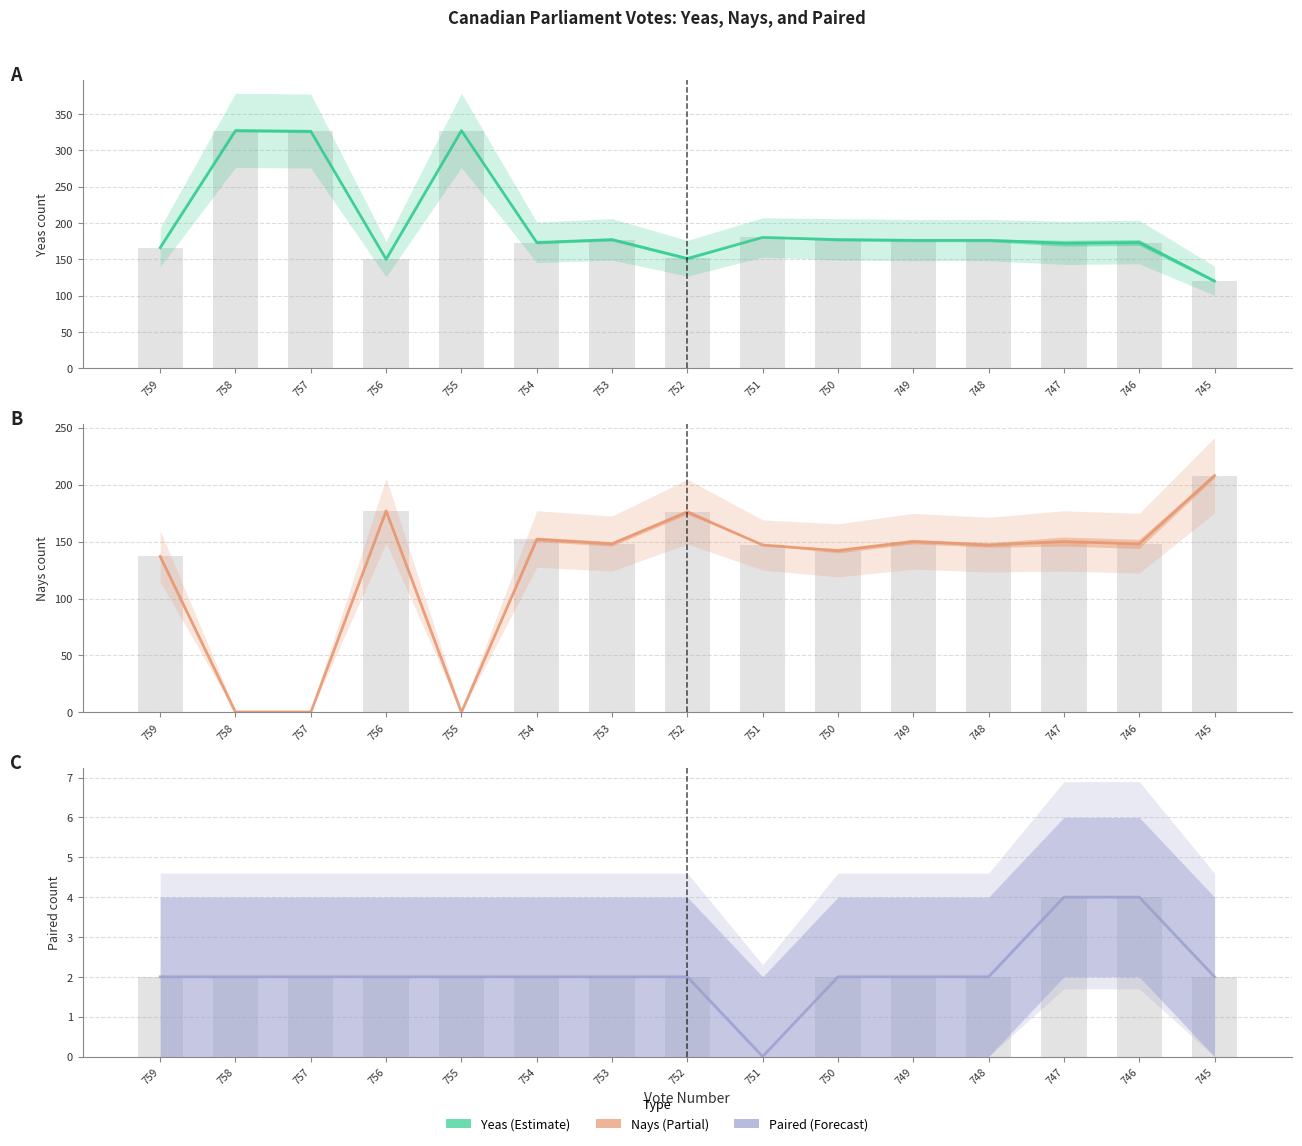

Is it true that Paired equals 1 at 752?

False